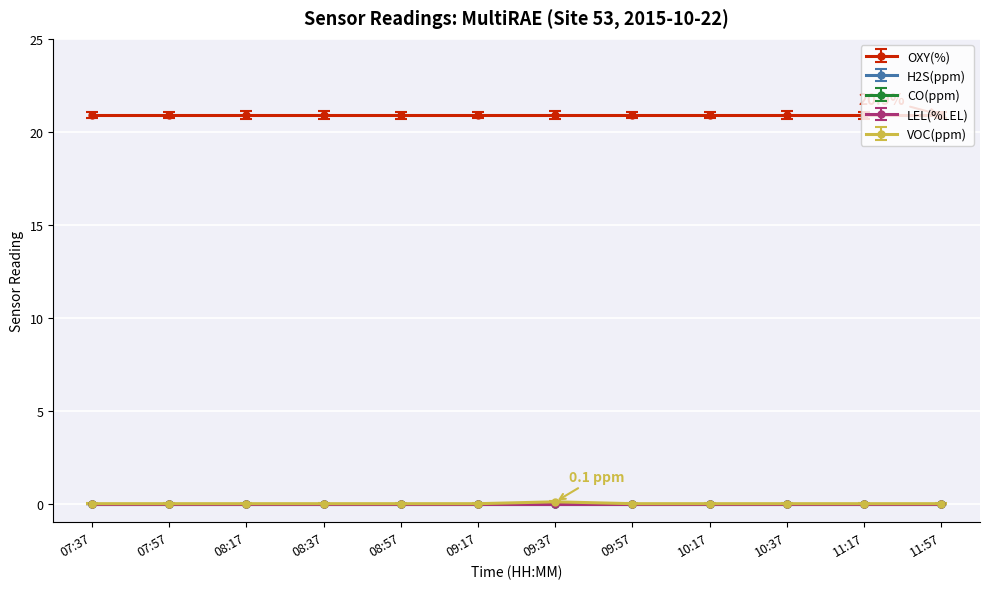

What is the spread (max minus min) of values at 10:37?

20.9